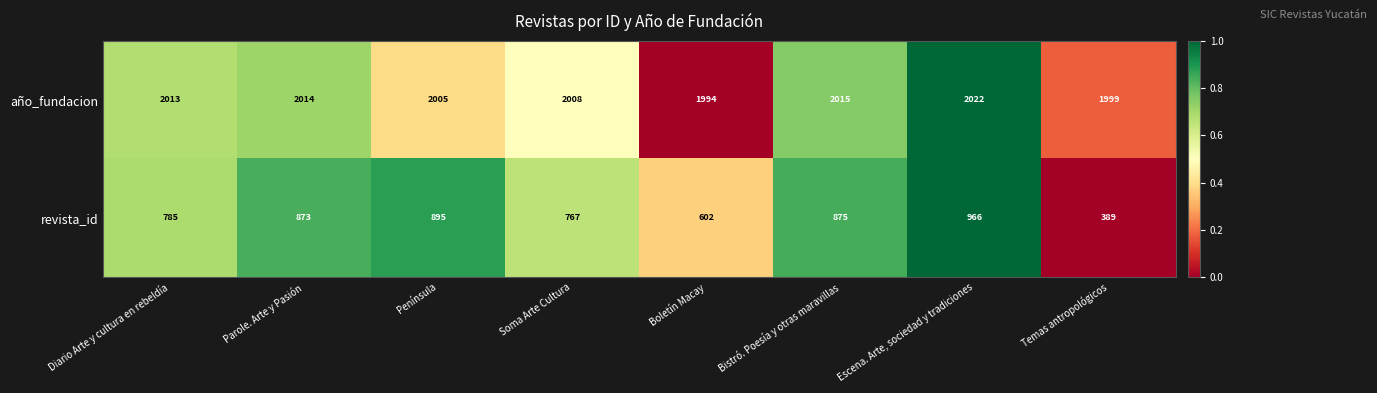

List the series in order of their peak value, highest first.

año_fundacion, revista_id